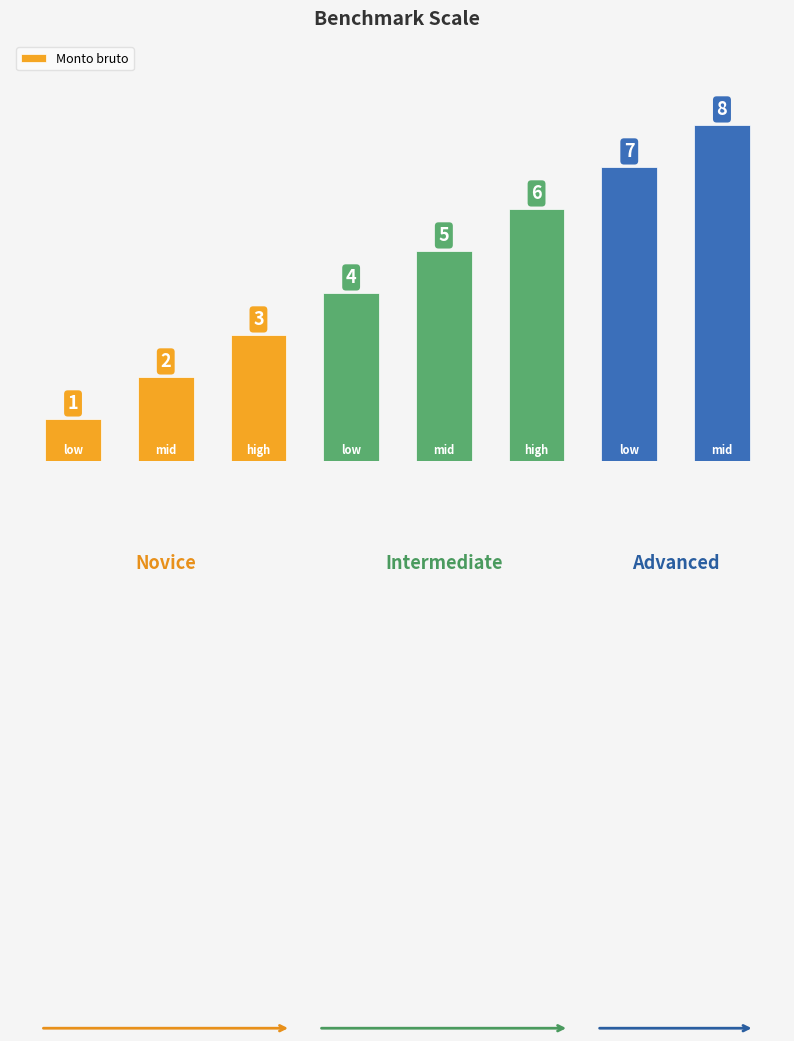

What is the value of the 2nd bar from the left?

2